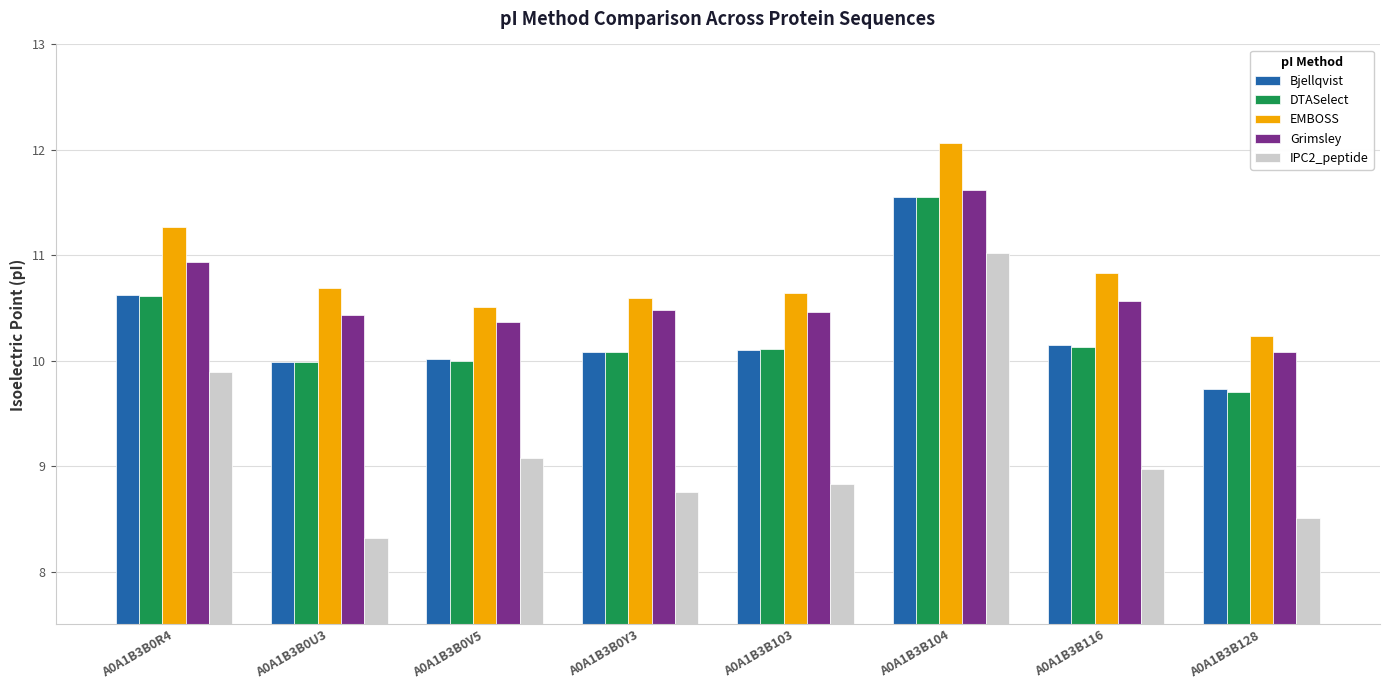

Count the number of categories in the chart.

8